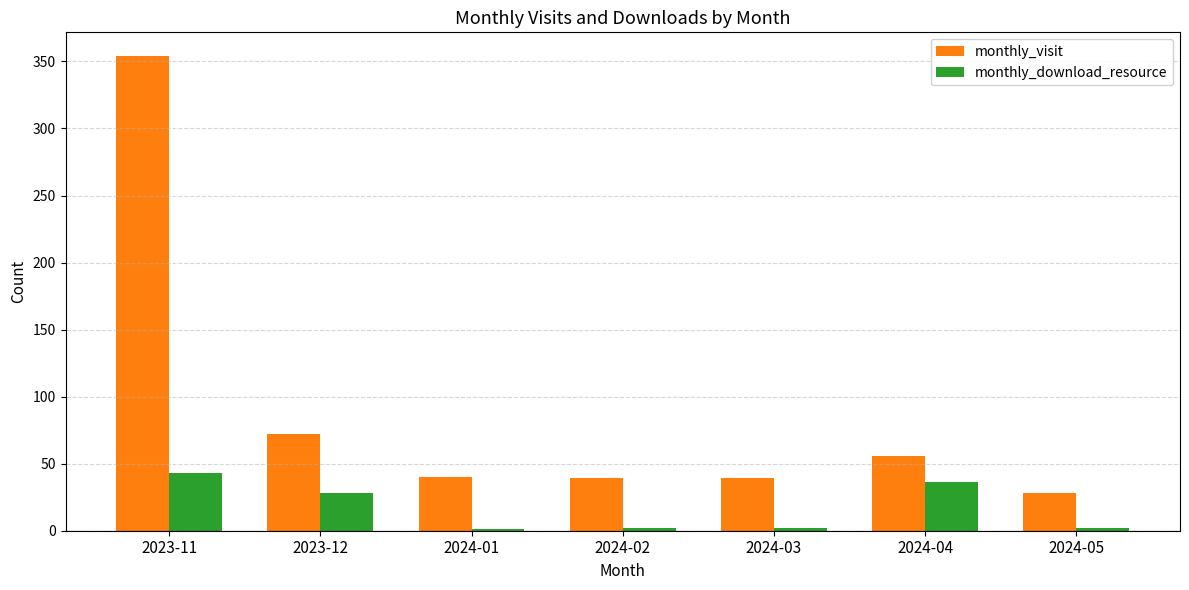

What is the maximum value shown in the chart?

354